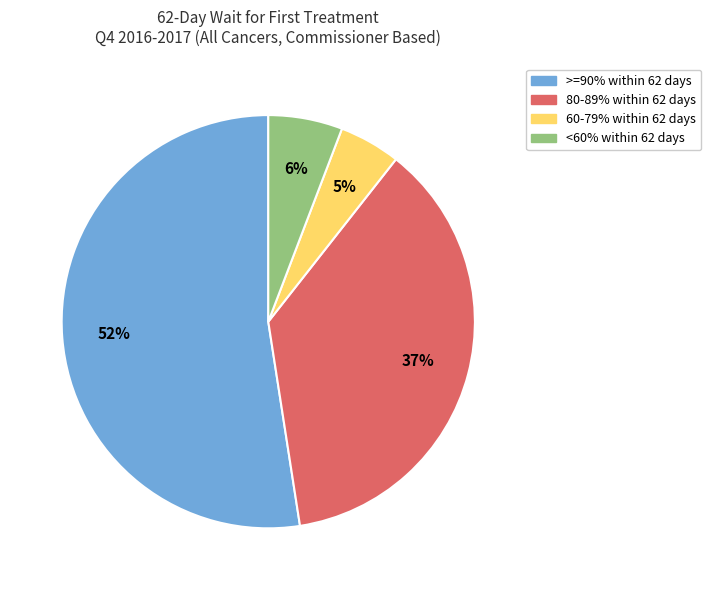

Is there any slice that represents more than half of the pie?

Yes